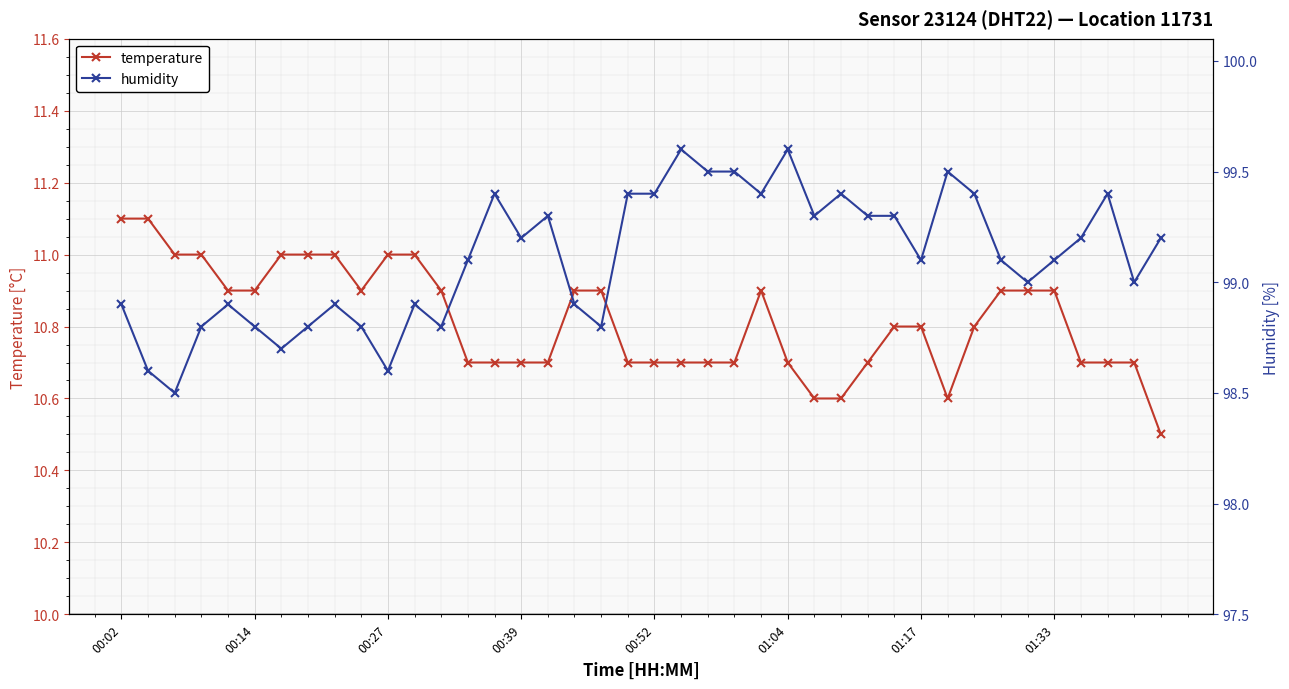

How many data points does each series have?

40